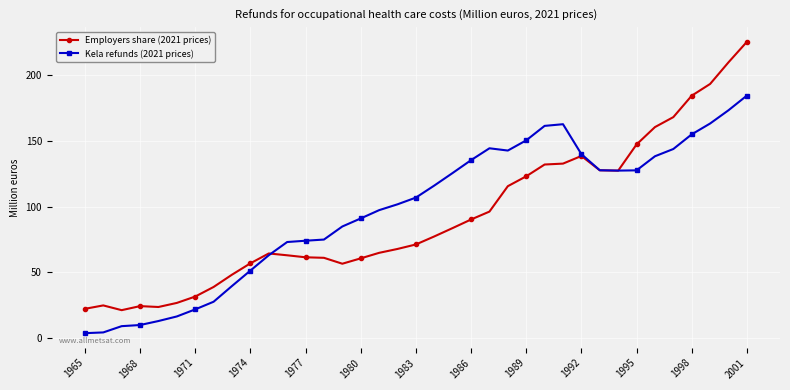

How many data points in Employers share (2021 prices) are less than 71?

18